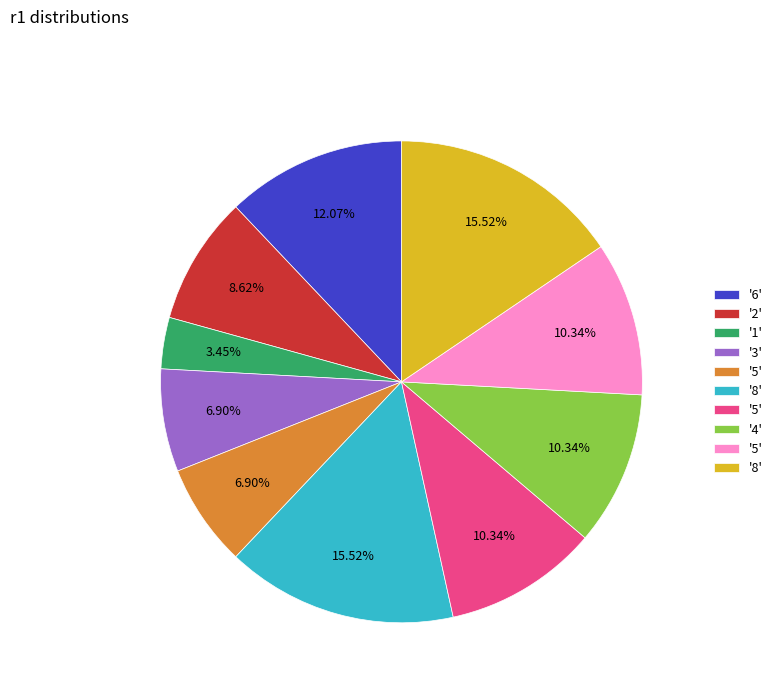

Is there a majority slice in this chart?

No